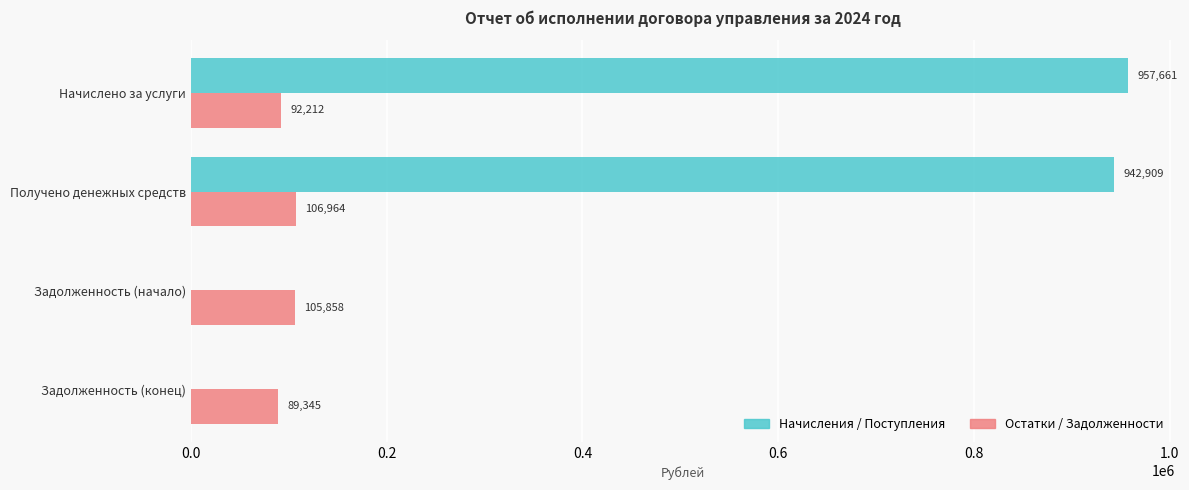

Which series changed the most between Начислено за услуги and Задолженность (начало)?

Начисления / Поступления